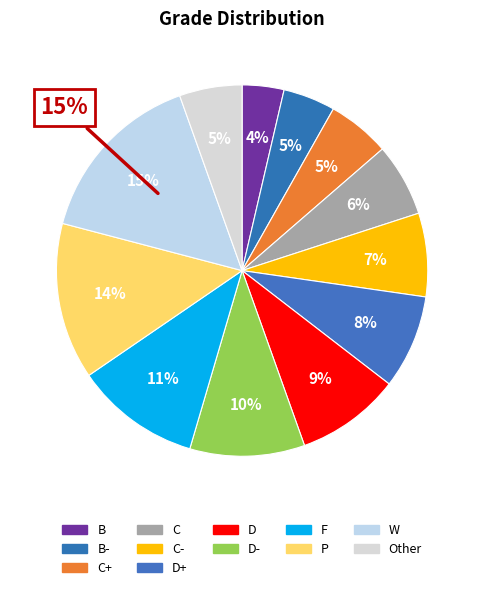

What portion of the pie excludes A?

99.1%